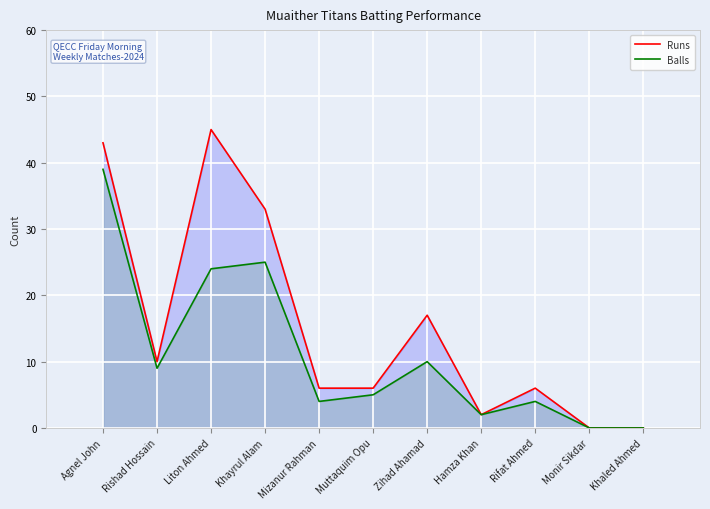

True or false: Balls and Runs intersect in this chart.

False